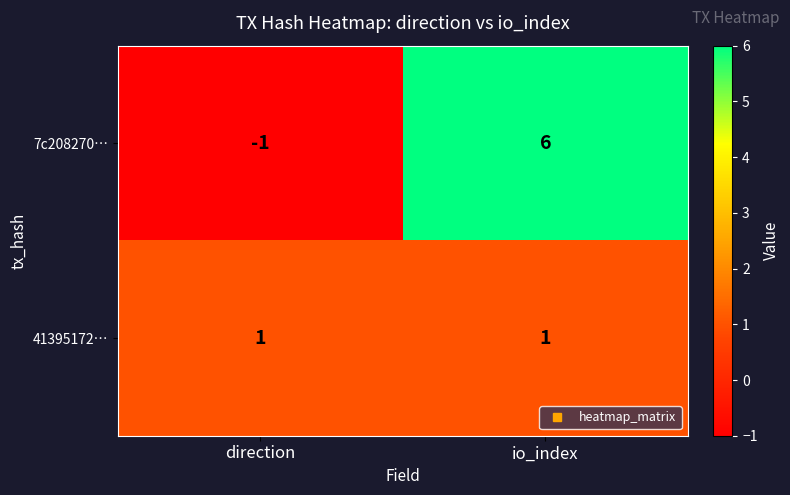

What is the total value across all series at io_index?

7